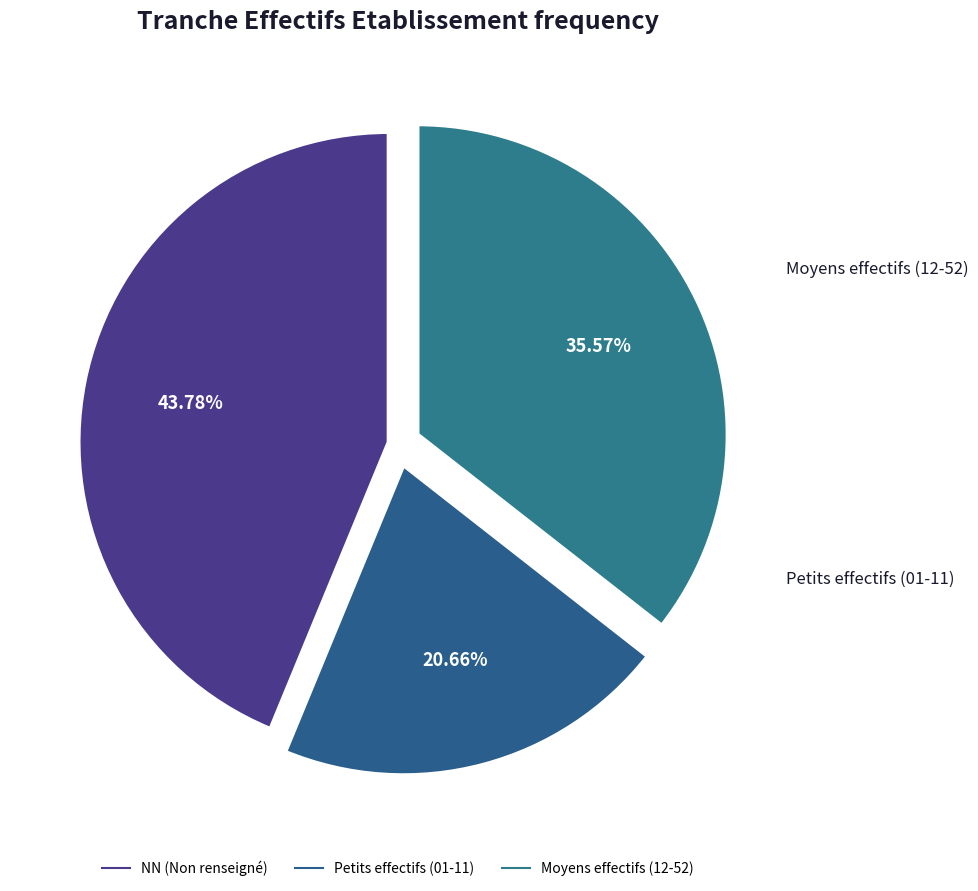

What is the largest slice in the pie chart?

NN